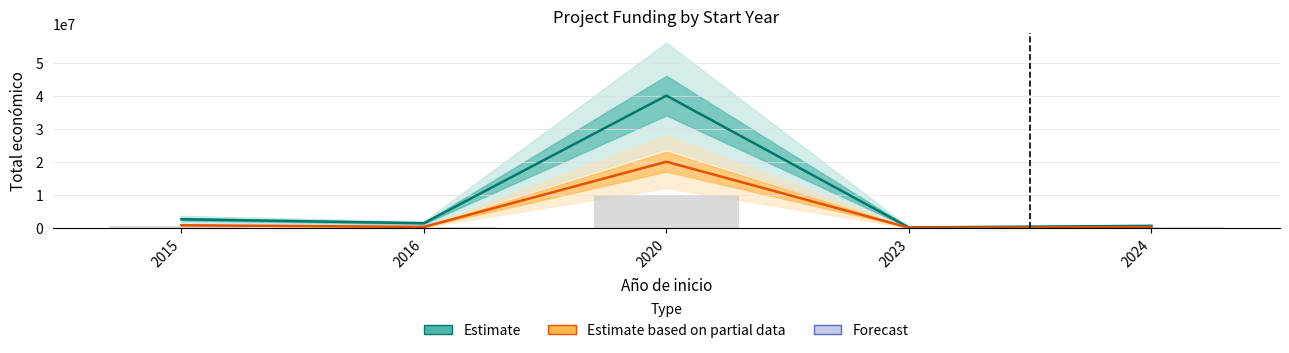

What is the total value across all series at 2016?

1667035.2